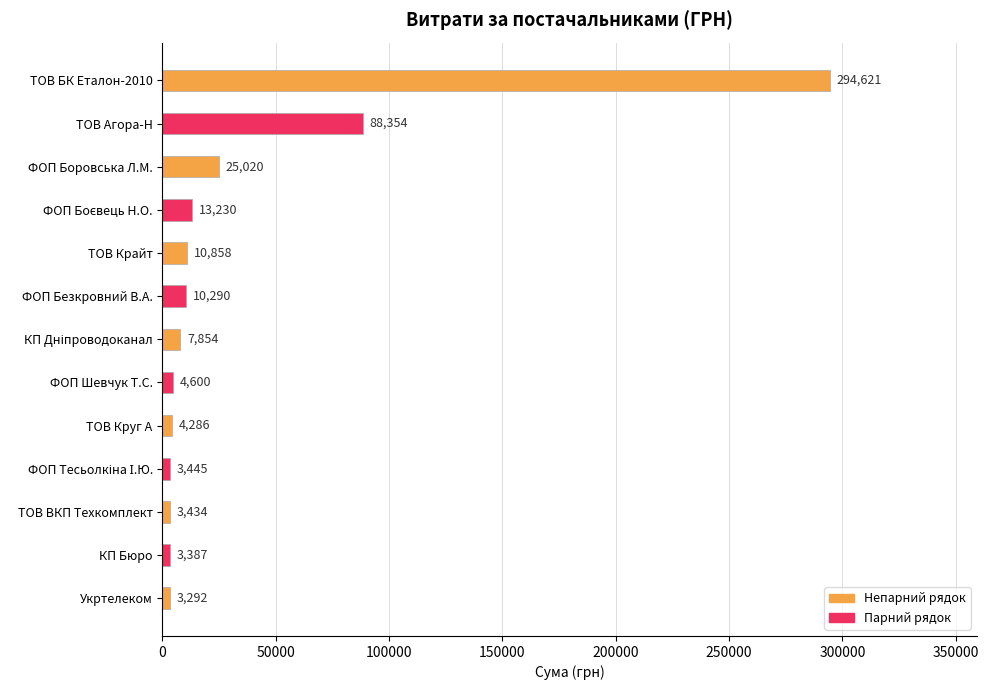

The value at ФОП Боровська Л.М. is 6028.4. True or false?

False